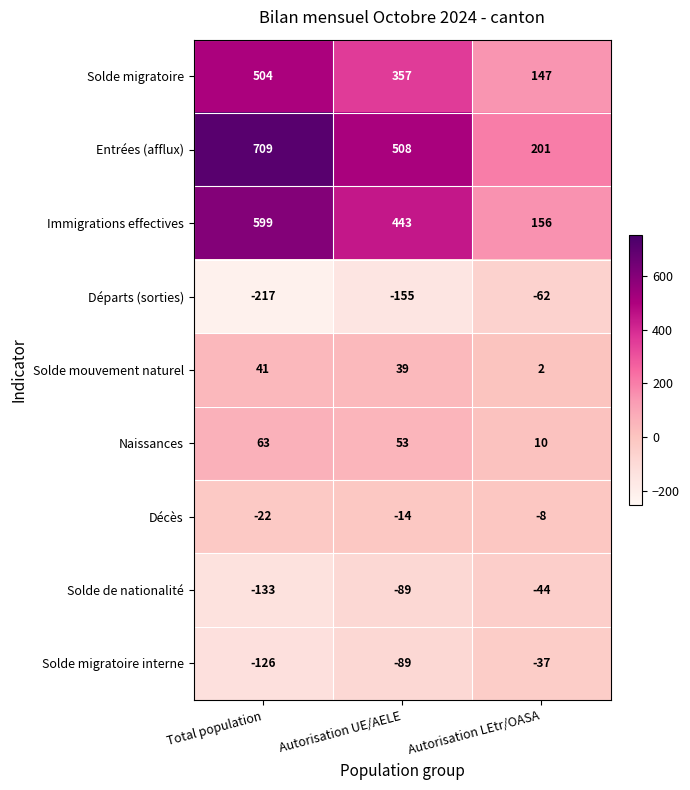

How many Naissances values are between 10 and 63?

3